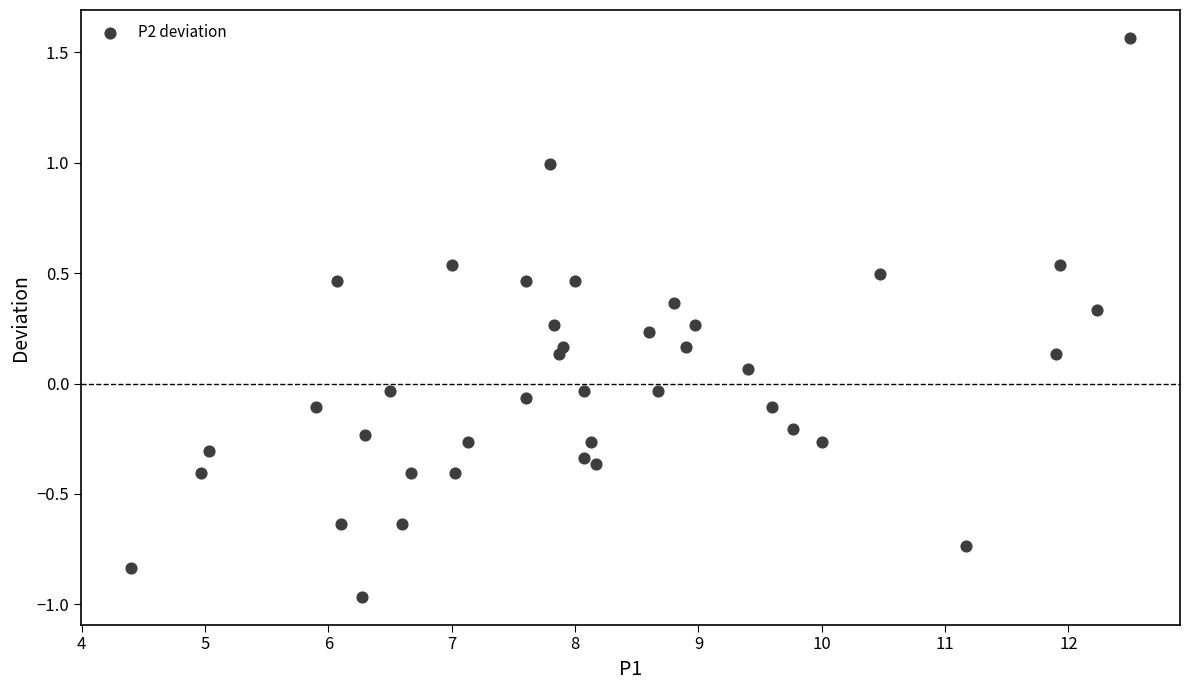

What is the range of X values (max minus min)?

8.1